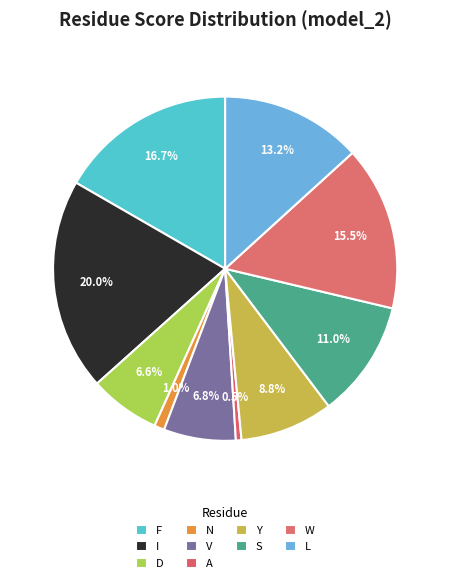

To the nearest percent, what is the combined percentage of I and L?

33%